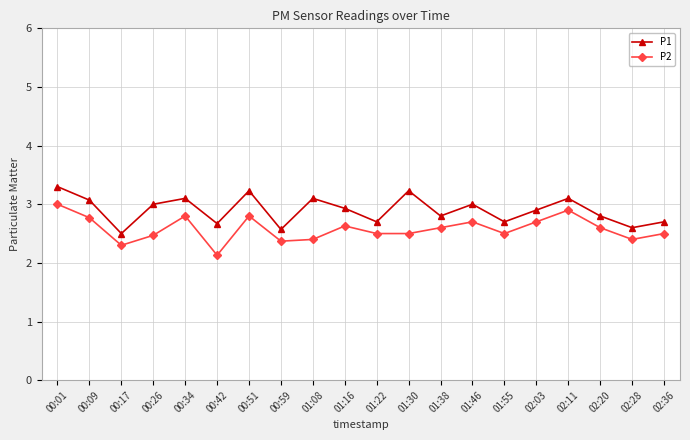

What is the spread (max minus min) of values at 01:38?

0.2